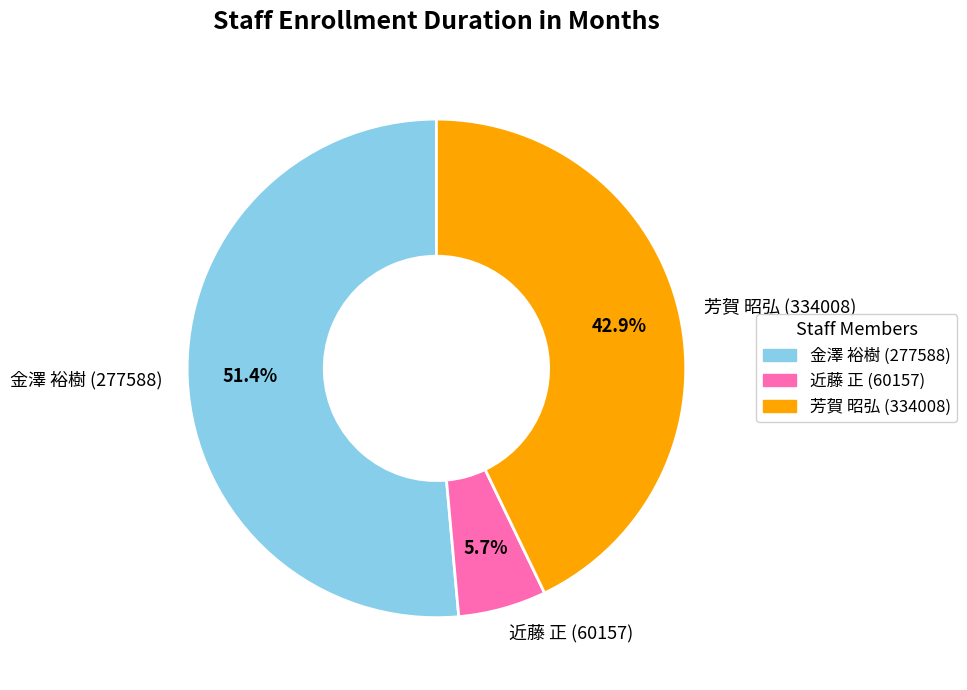

What is the largest slice in the pie chart?

金澤 裕樹 (277588)